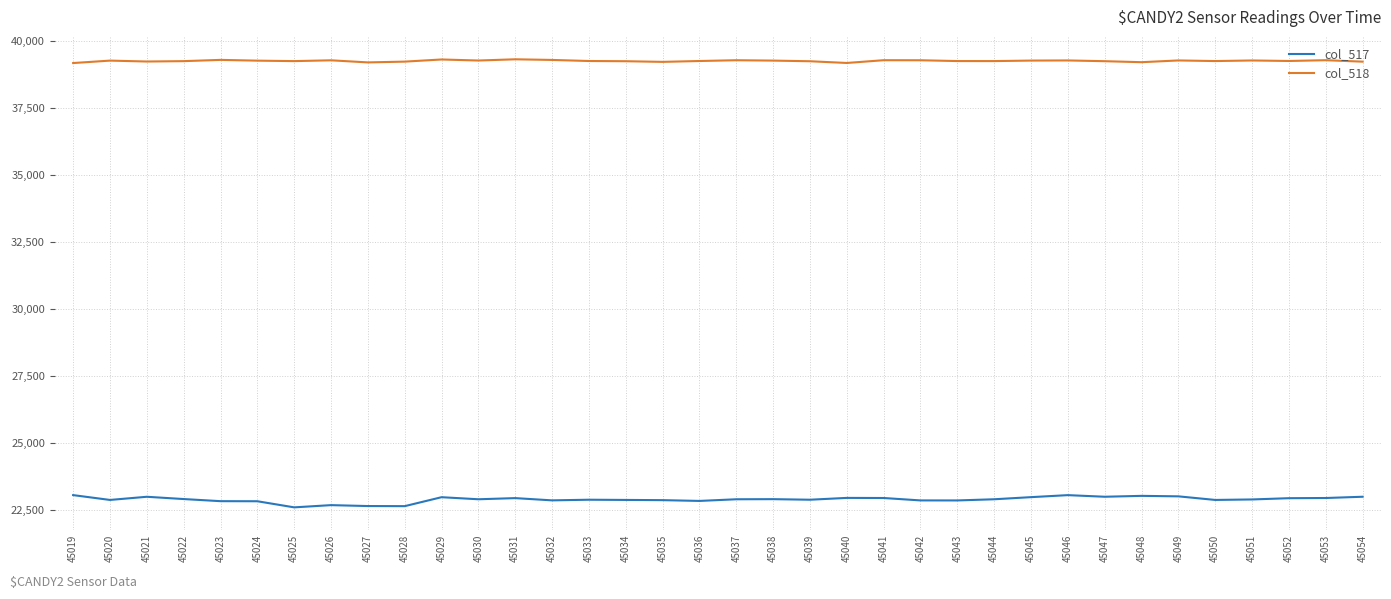

What is the maximum value for col_518?

39303